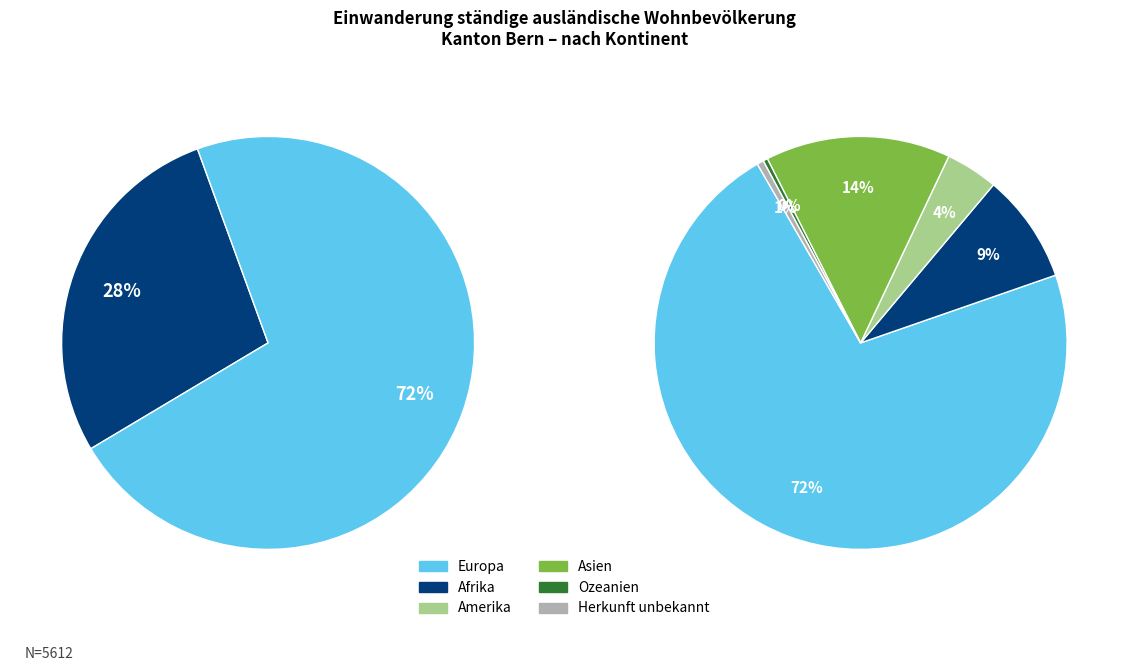

Which category has the smallest portion of the pie?

Ozeanien